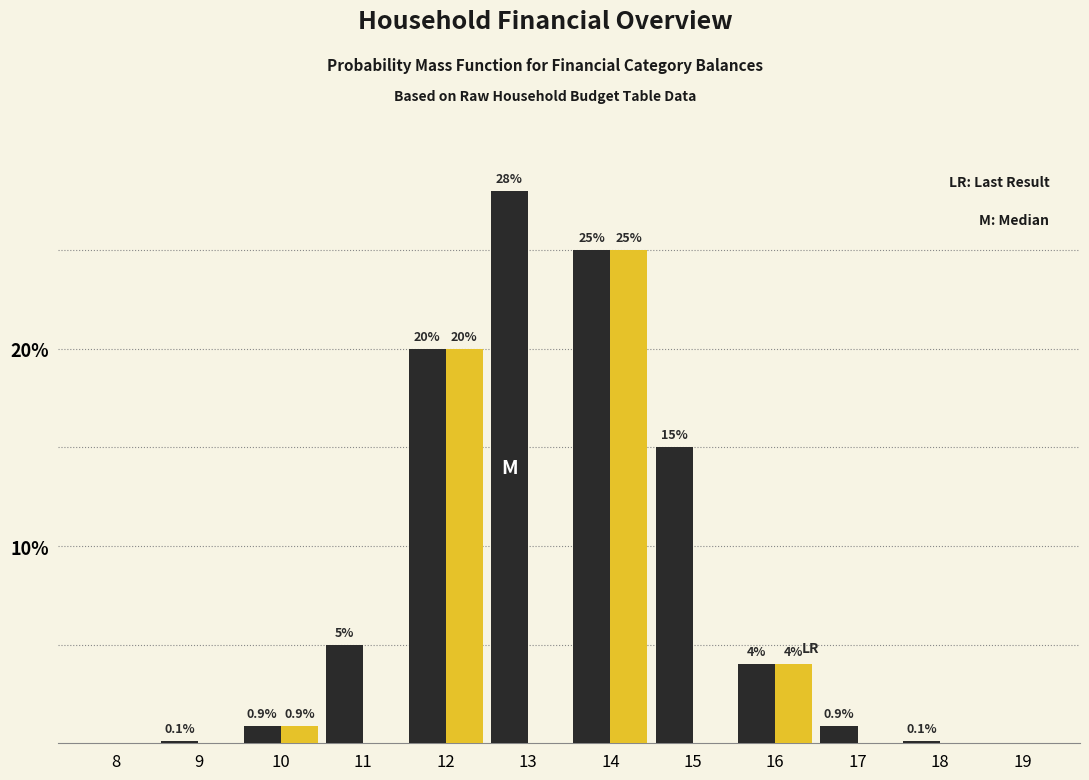

What is the greatest value displayed?

28.0